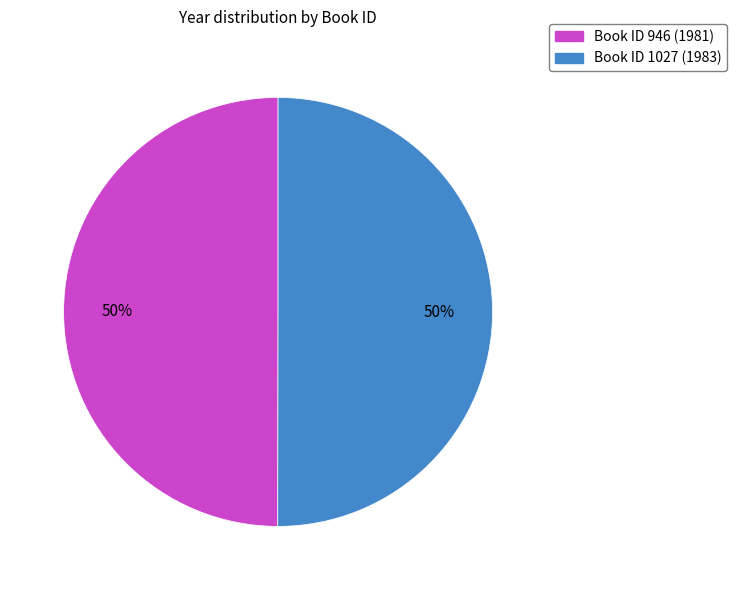

To the nearest percent, what is the average slice percentage?

50%